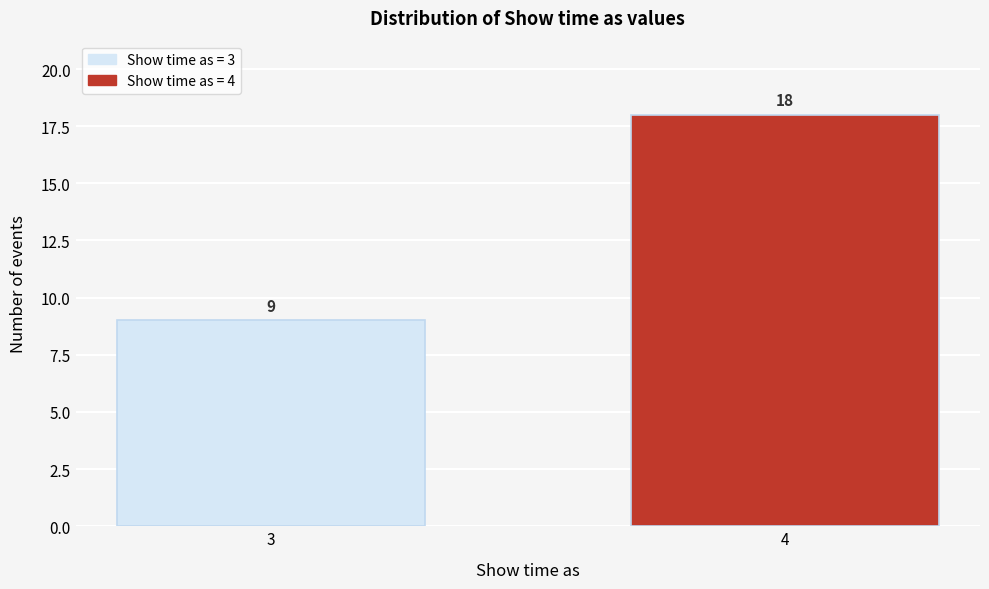

Reading left to right, extract all data points from this chart.

9	18